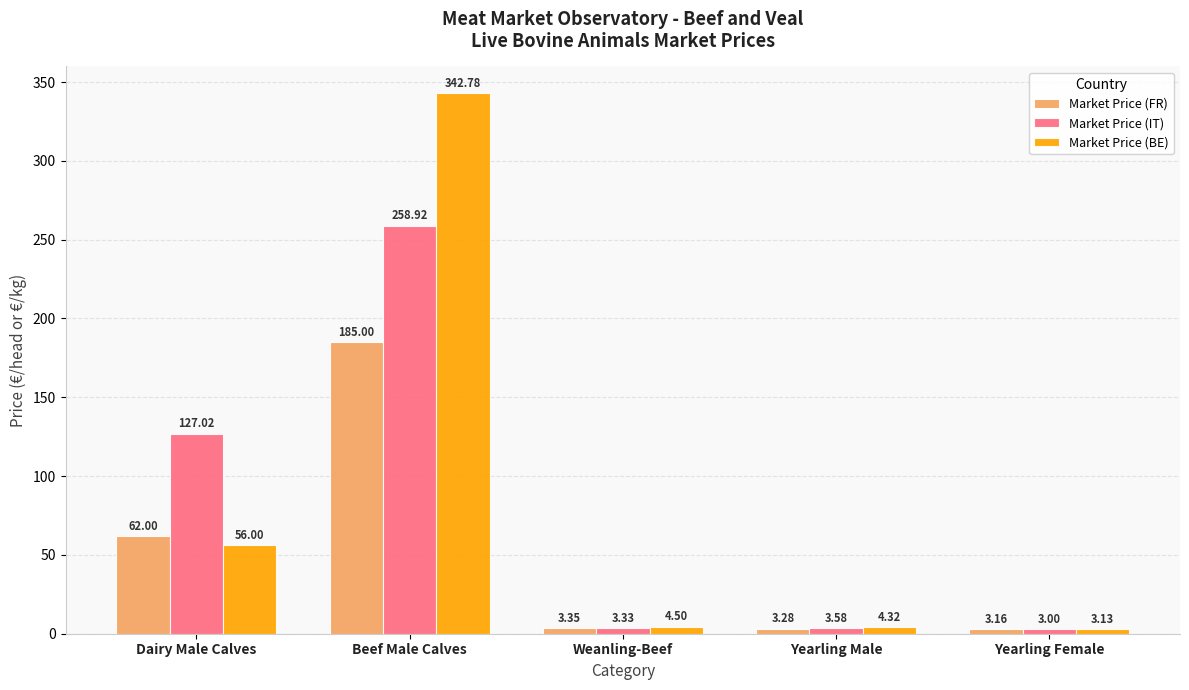

At which label is Market Price (FR) closest to 94?

Dairy Male Calves